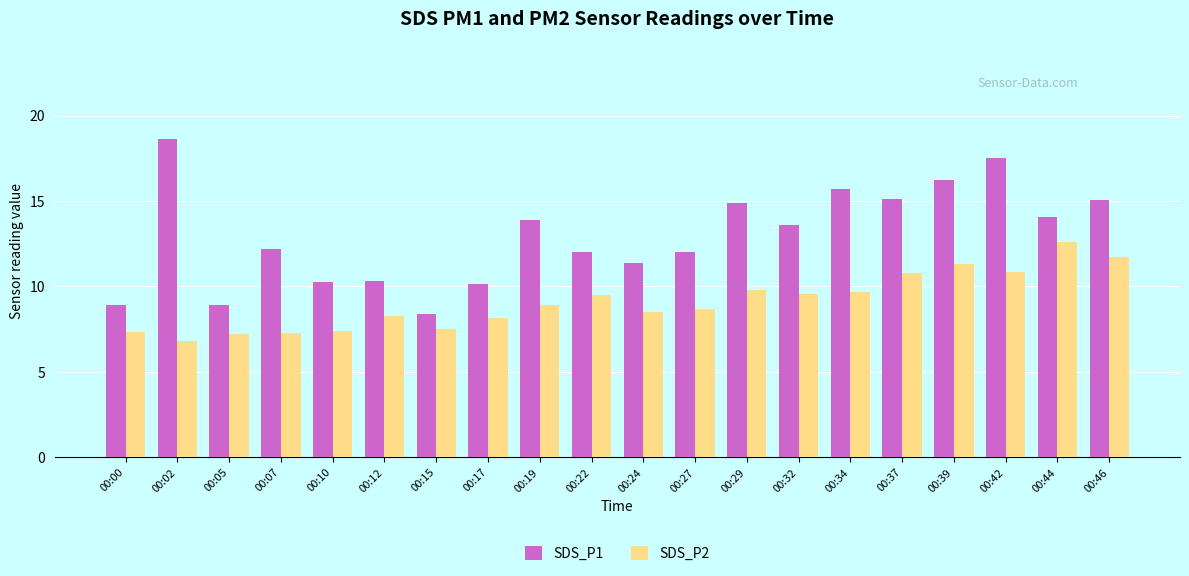

Which series has the largest total across all categories?

SDS_P1